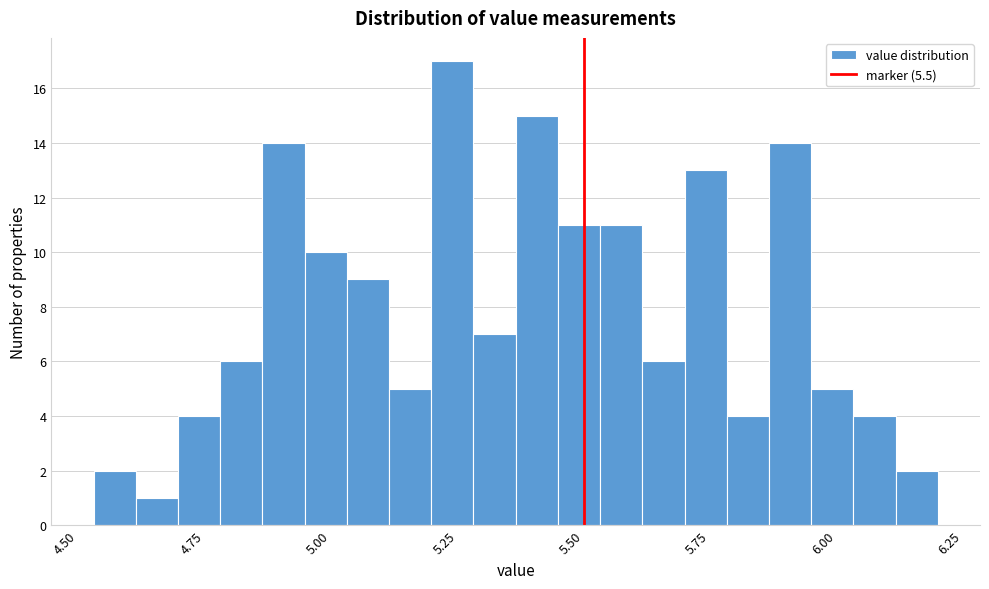

Around what value on the x-axis is the tallest bar? Give the approximate position of its centre, as read against the axis.

5.25